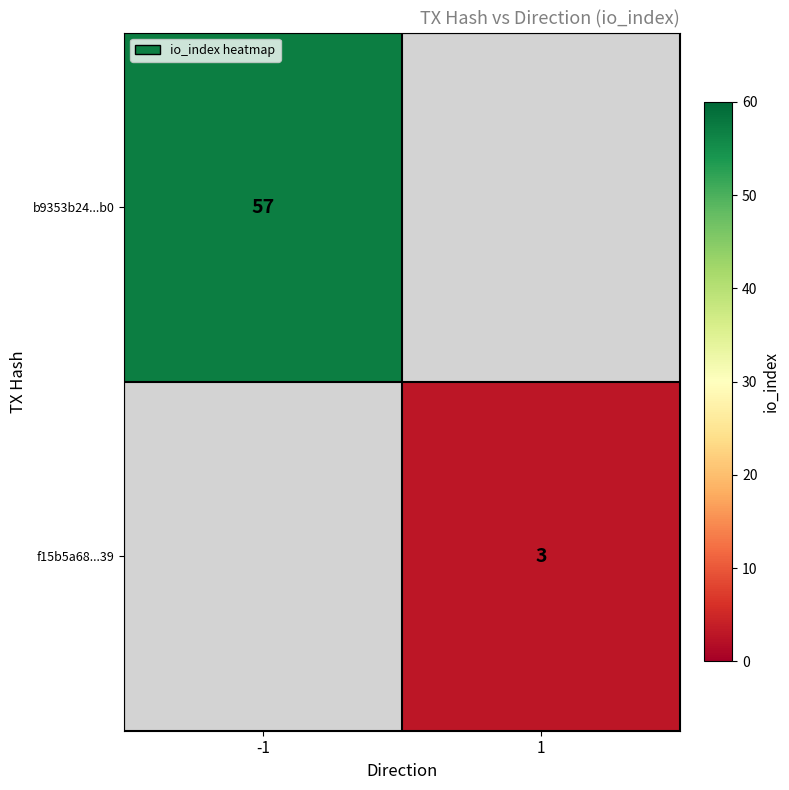

Is the value of f15b5a68...39 at 1 greater than the value of b9353b24...b0 at -1?

No